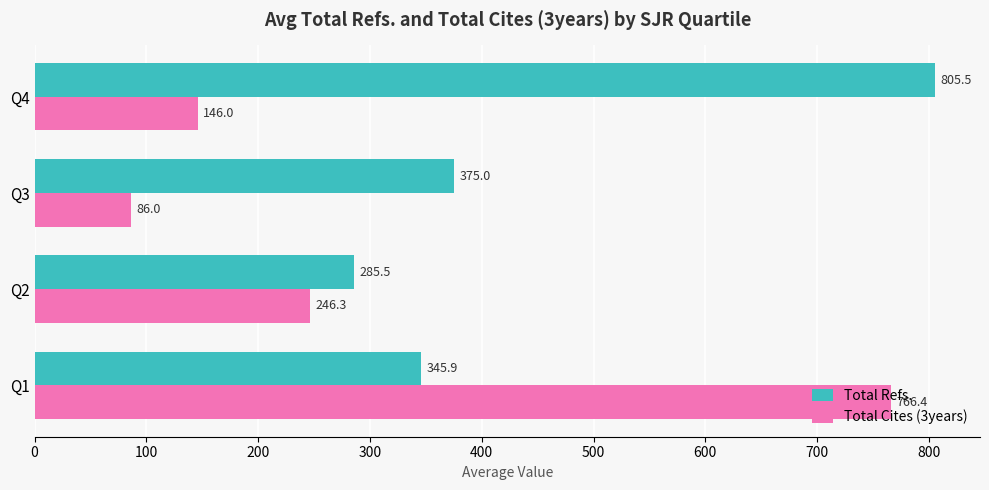

At how many categories does at least one series exceed 443?

2